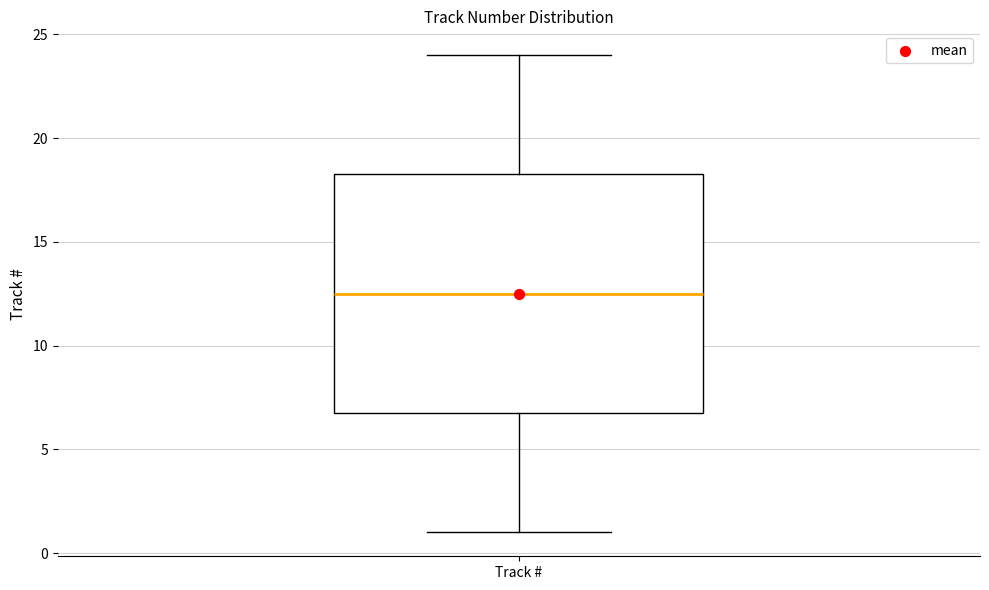

Transcribe this box plot: give where the median line is, the range the box spans, and where the two whiskers end, as read against the y-axis. The values are not printed on the chart, so give them approximately, as read against the axis.

median 12.5, box 7.0 to 18.5, whiskers 1.0 to 24.0